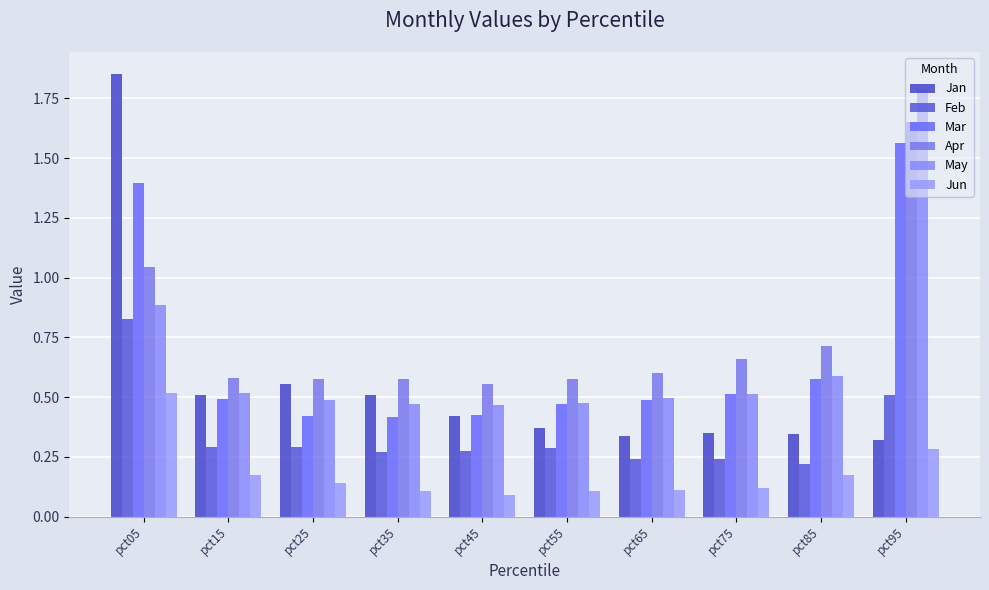

Does the chart contain stacked bars?

No